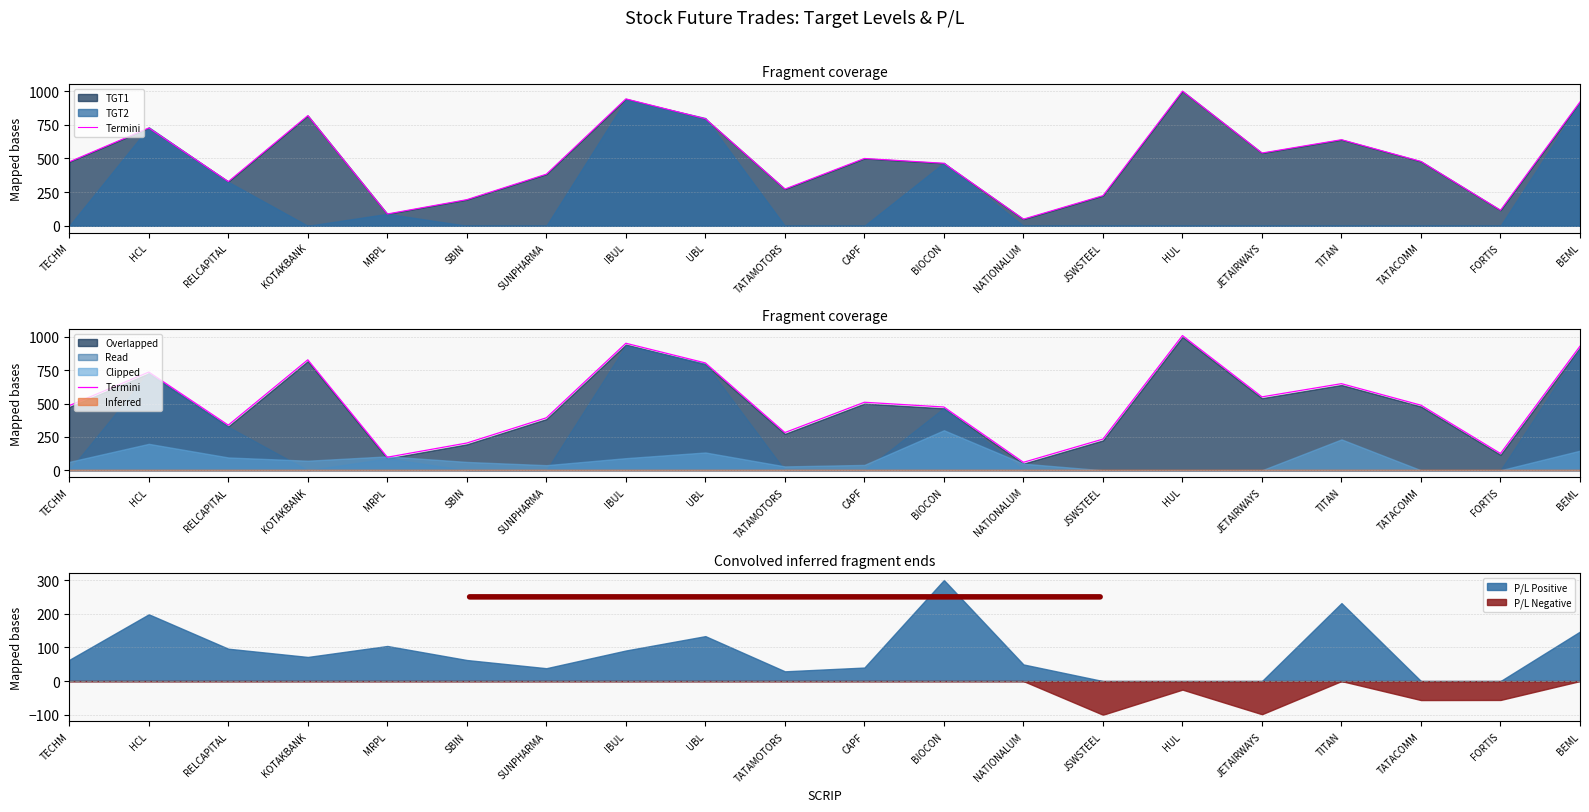

What is the minimum value shown in the chart?

59.6